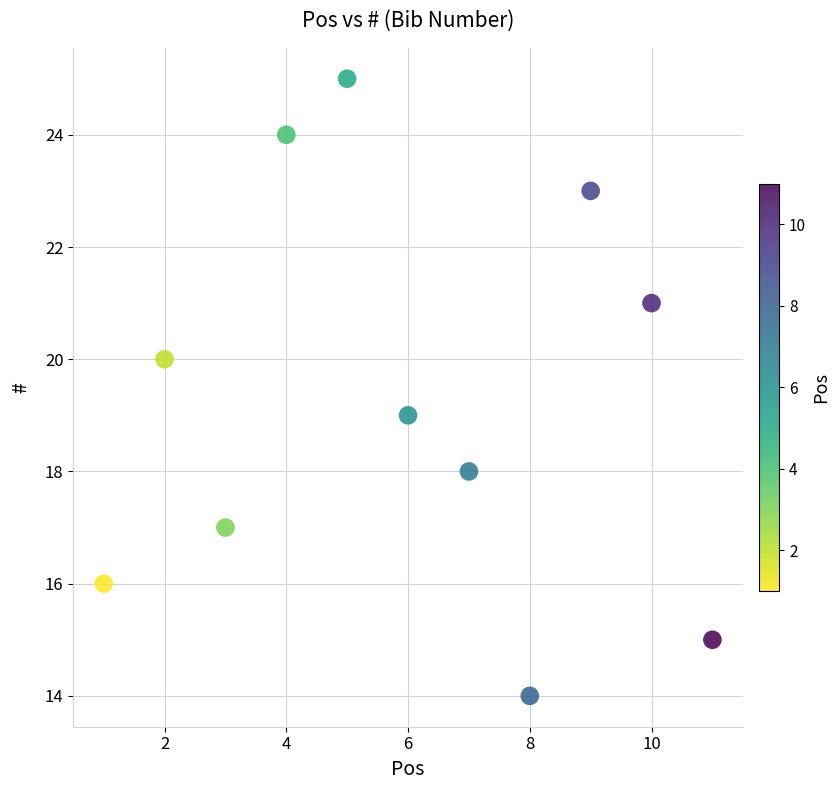

What is the range of X values (max minus min)?

10